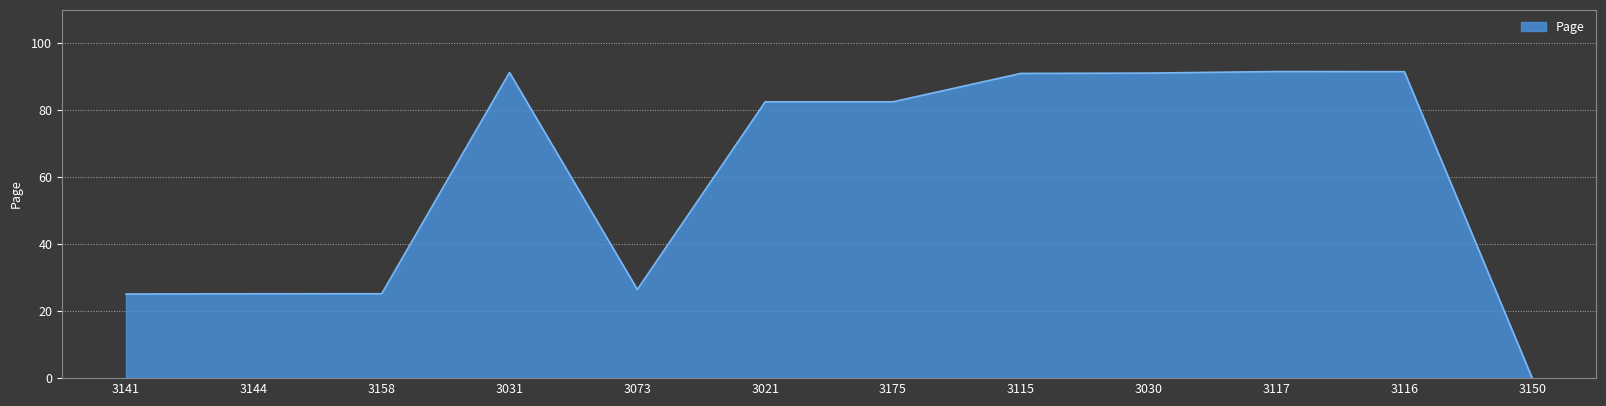

The value at 3175 is 141.5. True or false?

False